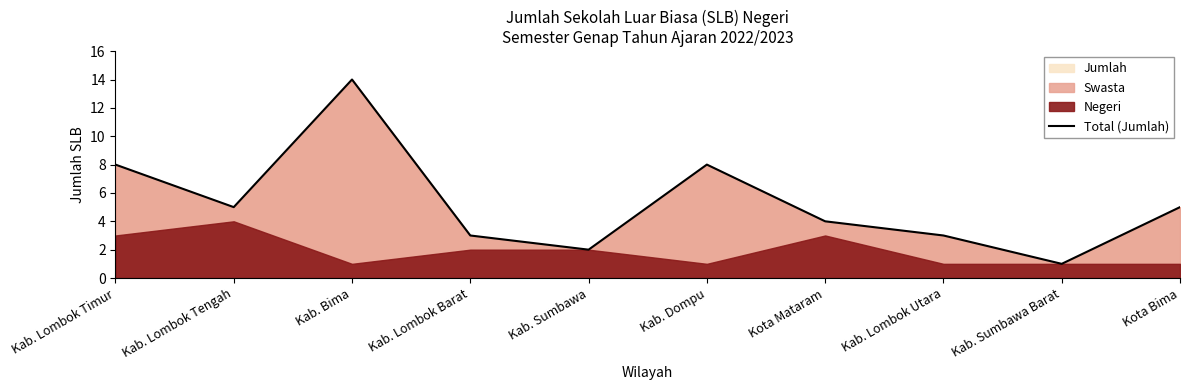

Where is the first local minimum?

Kab. Lombok Tengah